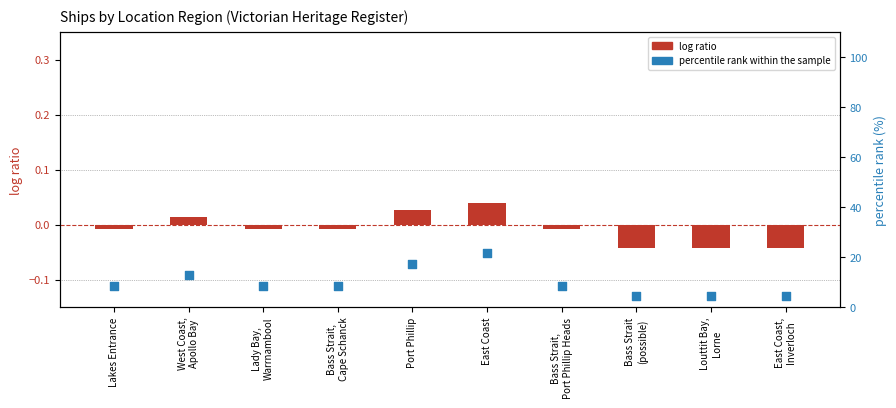

What are all the series names shown in the legend?

log ratio, percentile rank within the sample